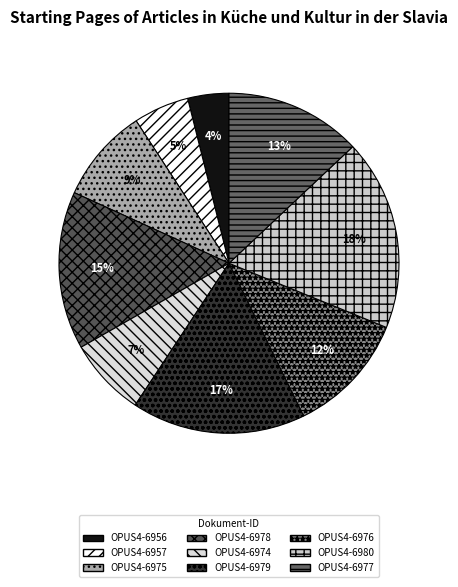

To the nearest percent, what percentage of the pie is OPUS4-6974?

7%